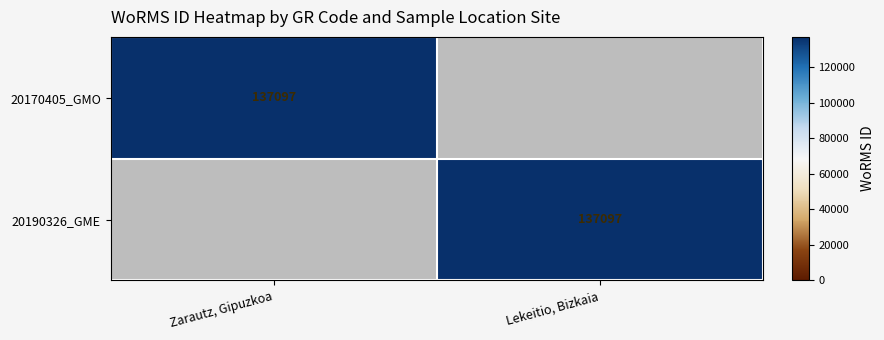

The 20190326_GME series shows 52417 at Lekeitio, Bizkaia. True or false?

False